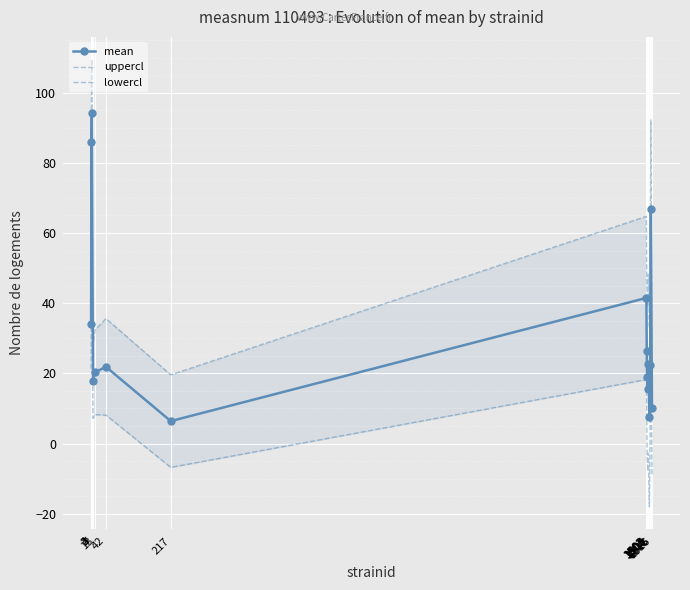

Count the number of data series in this chart.

3